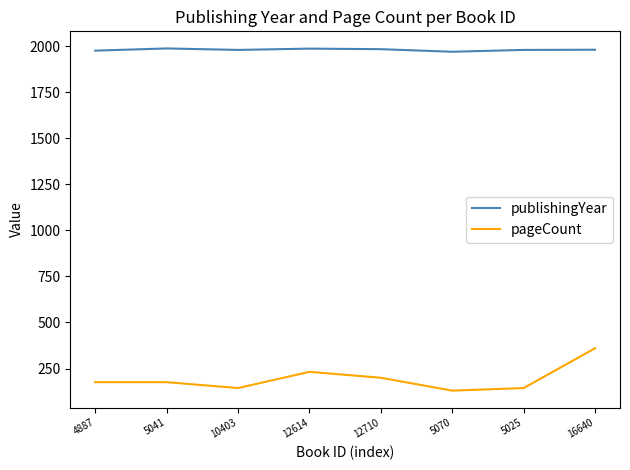

What is the maximum value for pageCount?

360